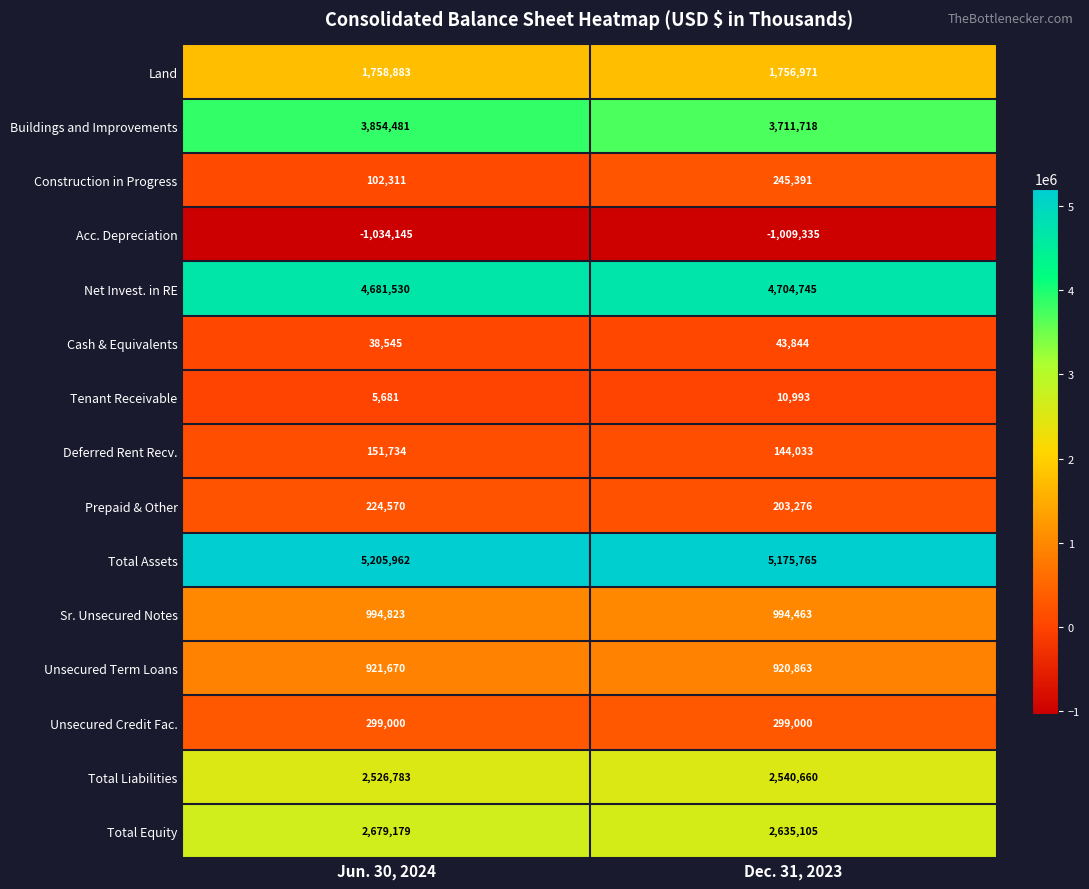

Reading right to left, extract all data points from this chart.

Land: Dec. 31, 2023=1756971	Jun. 30, 2024=1758883
Buildings and Improvements: Dec. 31, 2023=3711718	Jun. 30, 2024=3854481
Construction in Progress: Dec. 31, 2023=245391	Jun. 30, 2024=102311
Acc. Depreciation: Dec. 31, 2023=-1009335	Jun. 30, 2024=-1034145
Net Invest. in RE: Dec. 31, 2023=4704745	Jun. 30, 2024=4681530
Cash & Equivalents: Dec. 31, 2023=43844	Jun. 30, 2024=38545
Tenant Receivable: Dec. 31, 2023=10993	Jun. 30, 2024=5681
Deferred Rent Recv.: Dec. 31, 2023=144033	Jun. 30, 2024=151734
Prepaid & Other: Dec. 31, 2023=203276	Jun. 30, 2024=224570
Total Assets: Dec. 31, 2023=5175765	Jun. 30, 2024=5205962
Sr. Unsecured Notes: Dec. 31, 2023=994463	Jun. 30, 2024=994823
Unsecured Term Loans: Dec. 31, 2023=920863	Jun. 30, 2024=921670
Unsecured Credit Fac.: Dec. 31, 2023=299000	Jun. 30, 2024=299000
Total Liabilities: Dec. 31, 2023=2540660	Jun. 30, 2024=2526783
Total Equity: Dec. 31, 2023=2635105	Jun. 30, 2024=2679179